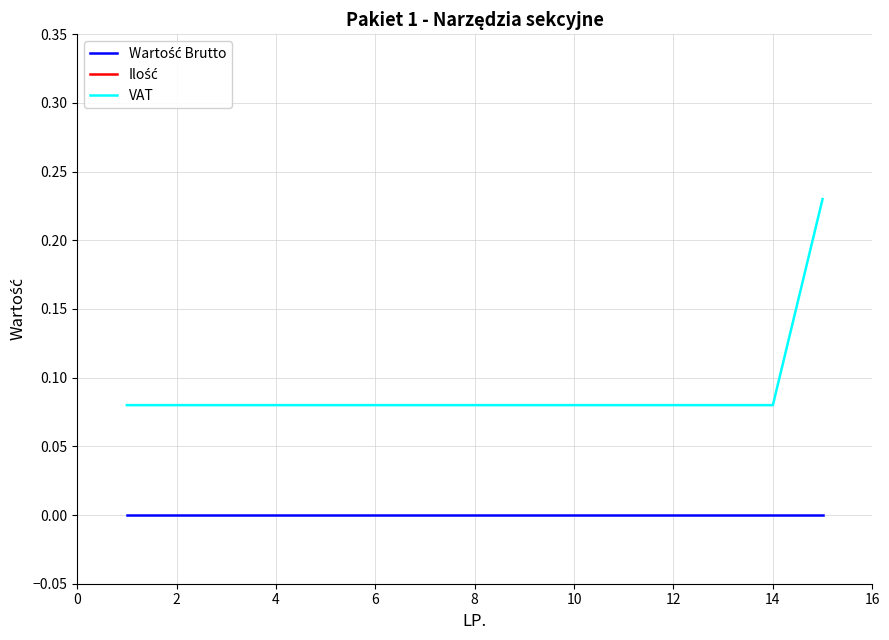

How many VAT values are between 0 and 1?

15